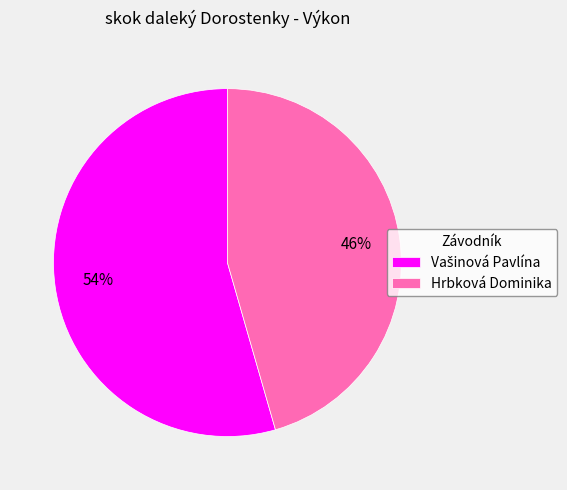

The Hrbková Dominika slice represents 46% of the pie. True or false?

True